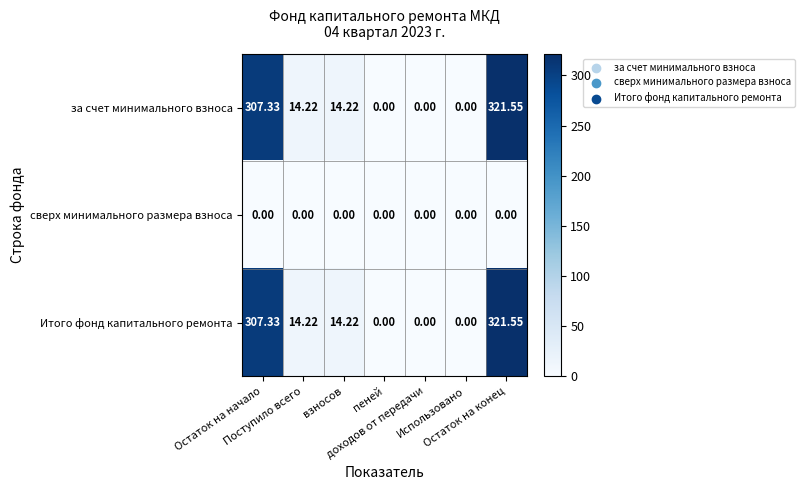

Count the number of data series in this chart.

3